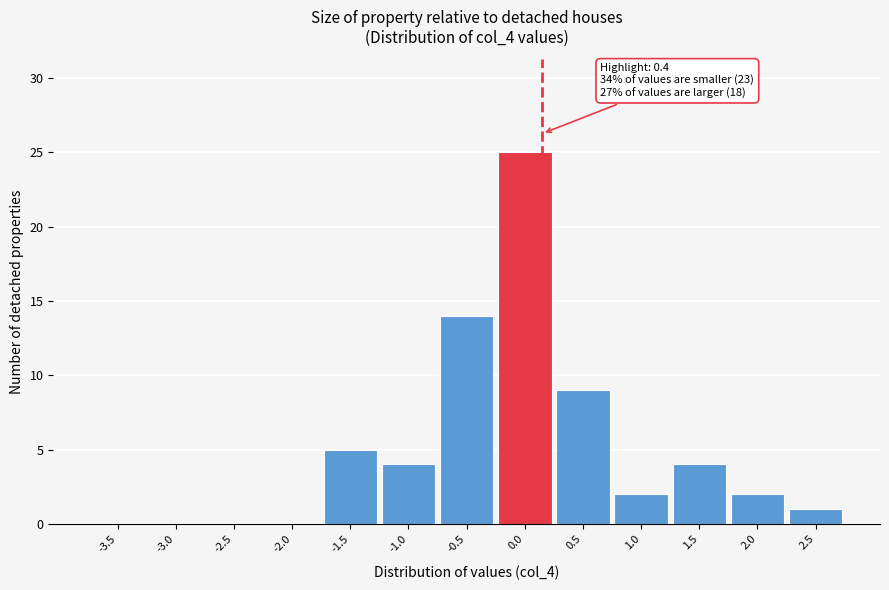

Reading left to right, list all the values displayed in this chart.

-3.5=0	-3.0=0	-2.5=0	-2.0=0	-1.5=5	-1.0=4	-0.5=14	0.0=25	0.5=9	1.0=2	1.5=4	2.0=2	2.5=1